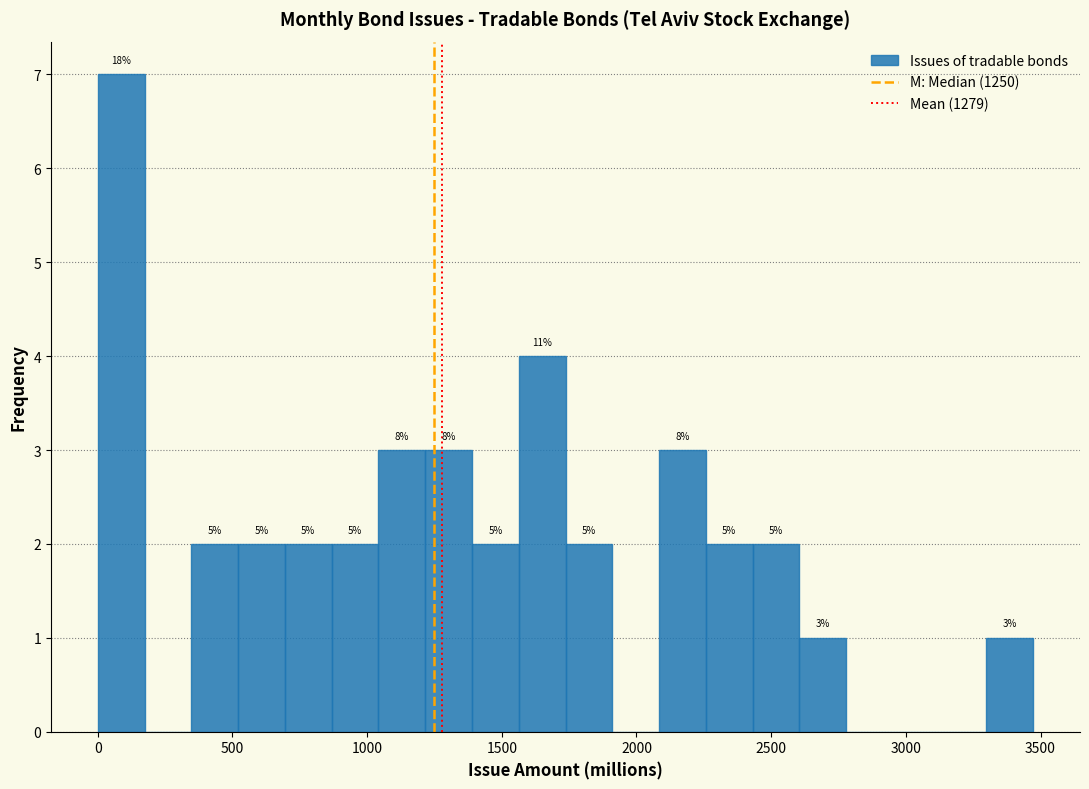

Around what value on the x-axis is the tallest bar? Give the approximate position of its centre, as read against the axis.

100